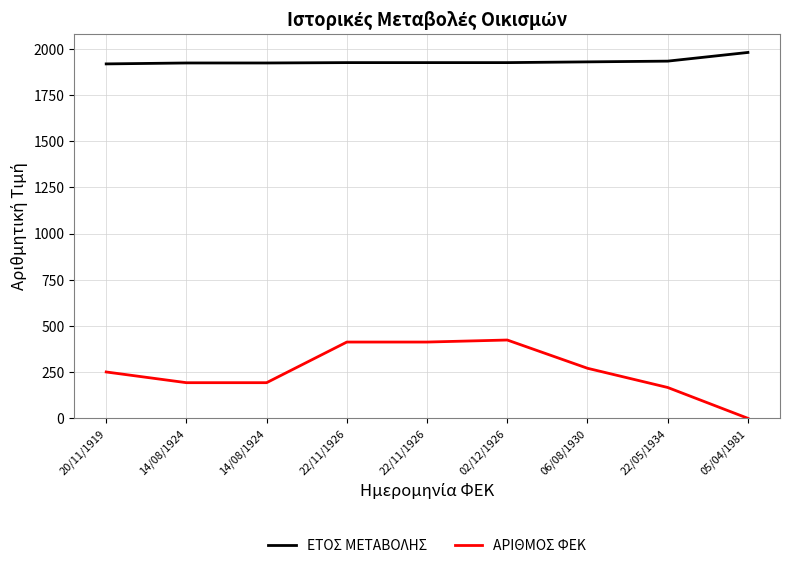

What are all the series names shown in the legend?

ΕΤΟΣ ΜΕΤΑΒΟΛΗΣ, ΑΡΙΘΜΟΣ ΦΕΚ